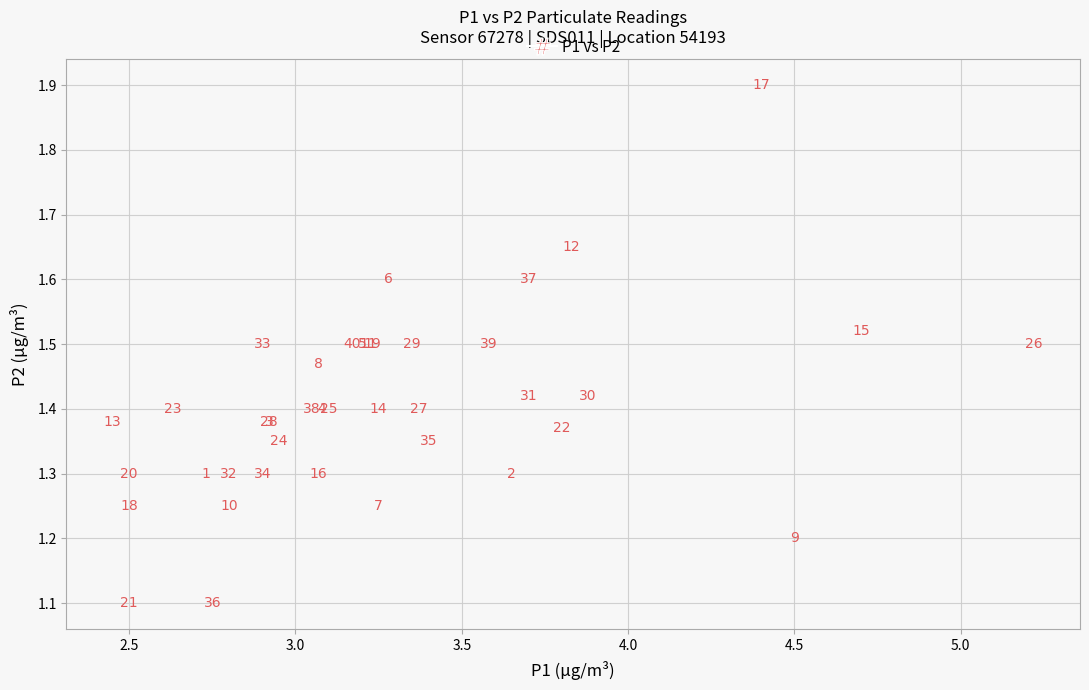

What Y value in the scatter plot is closest to 1?

1.1